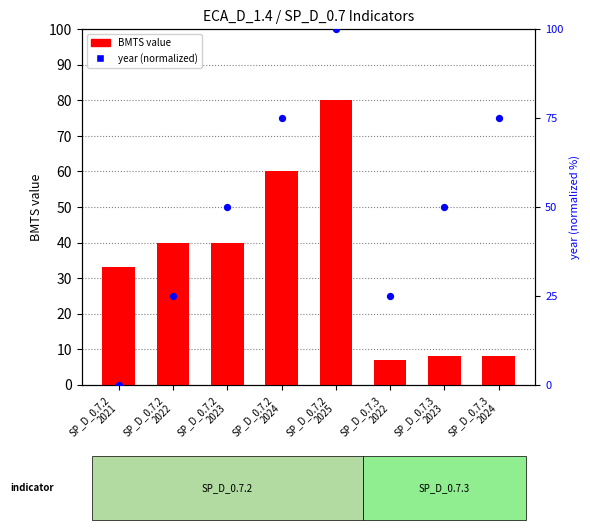

Which series has the widest spread of Y values?

year (normalized)